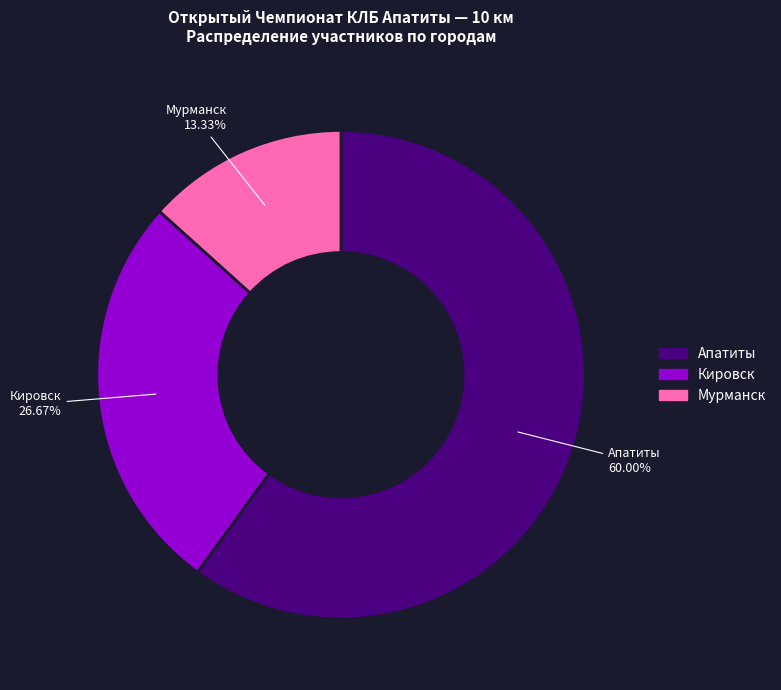

Which slice represents more than half of the pie?

Апатиты